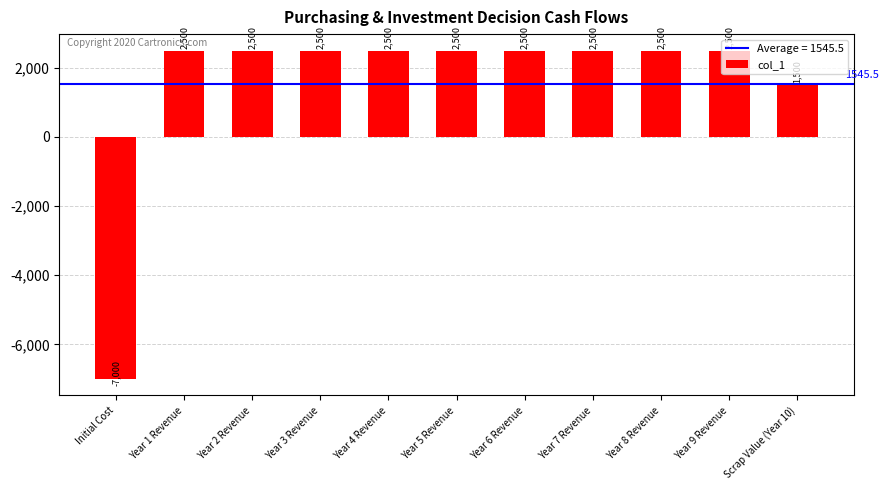

At which category does the chart reach its minimum across all series?

Initial Cost